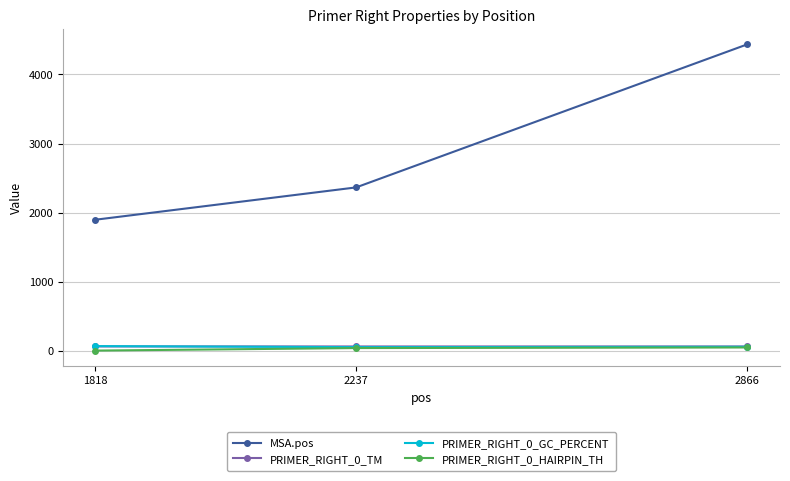

At which category is the sum across all series the highest?

2866